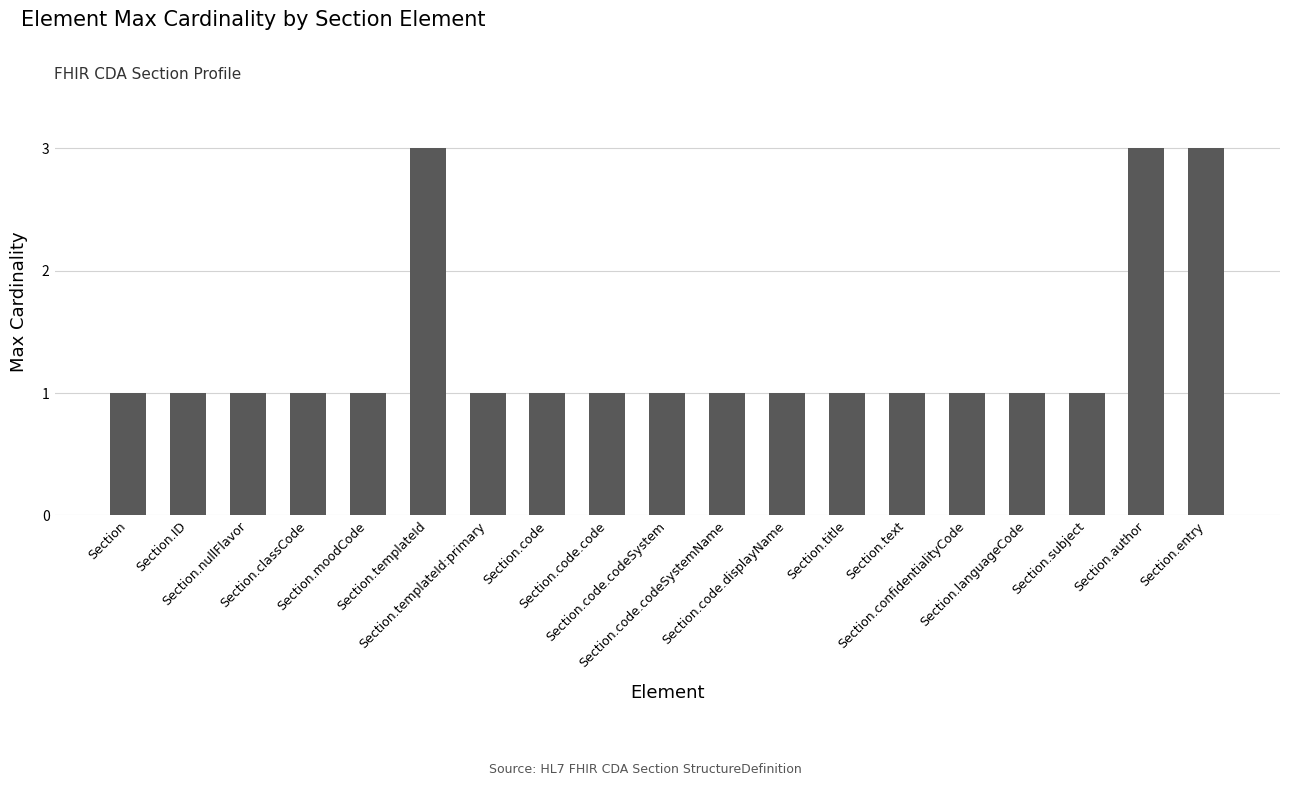

Approximately how many times larger is the value at Section.templateId compared to Section.code.code?

3.0